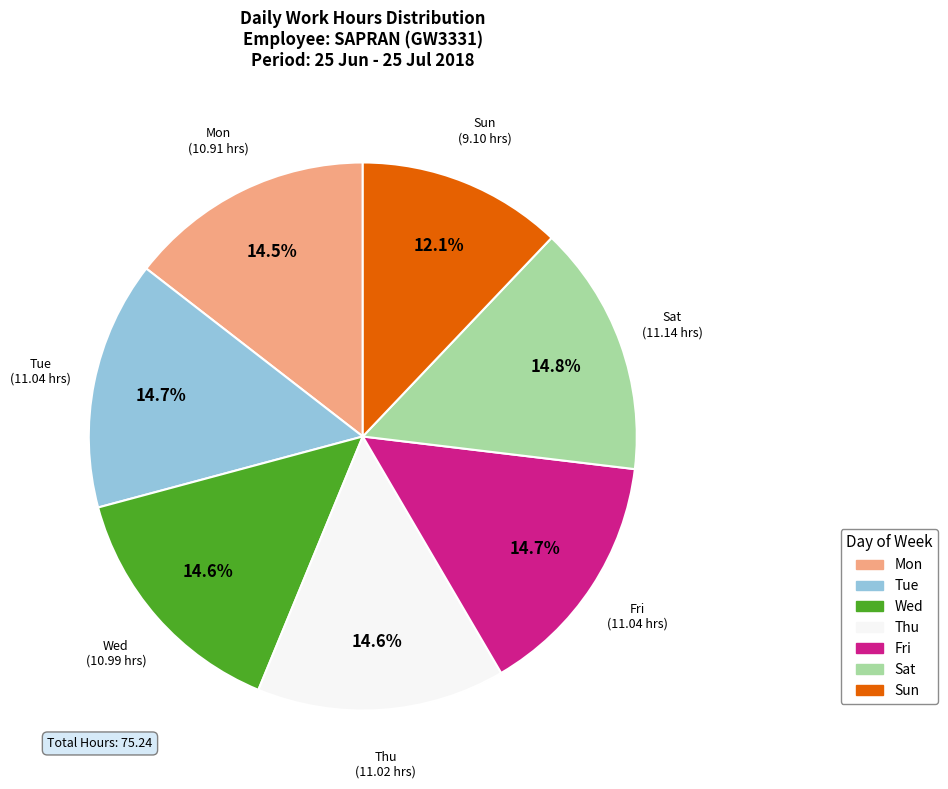

Which category has the smallest portion of the pie?

Sun